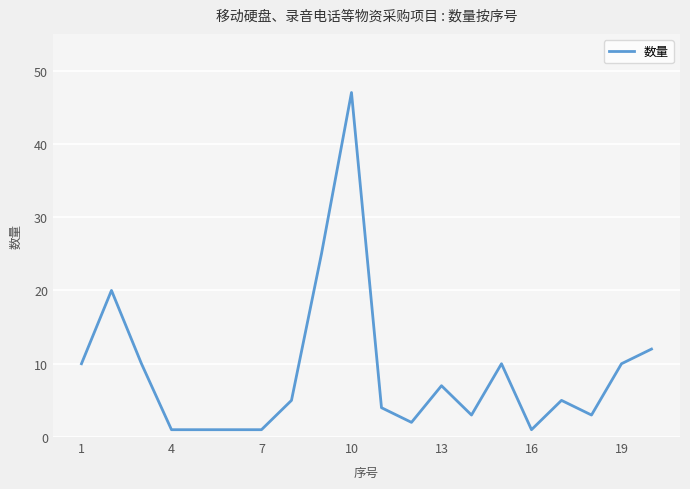

What is the maximum value shown in the chart?

47